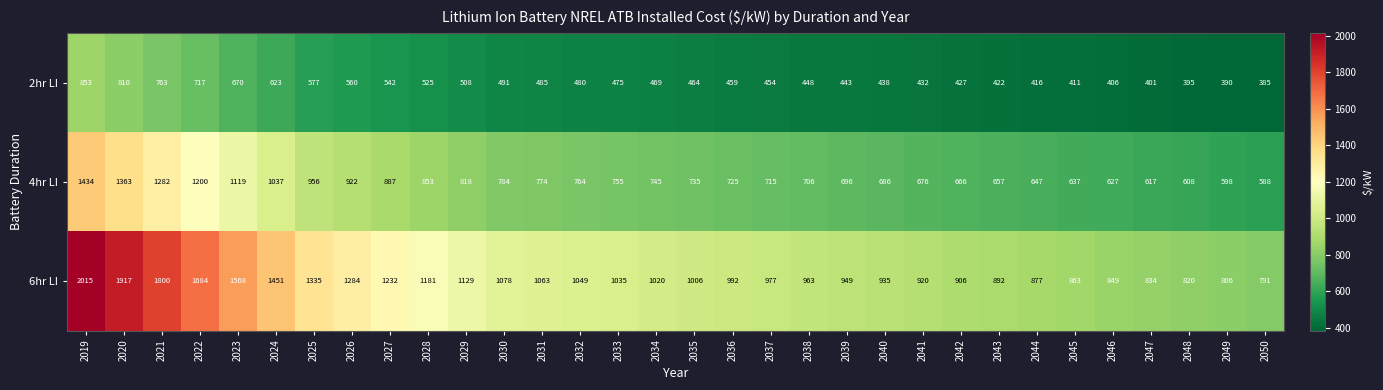

What is the difference between the highest and lowest values at 2034?

551